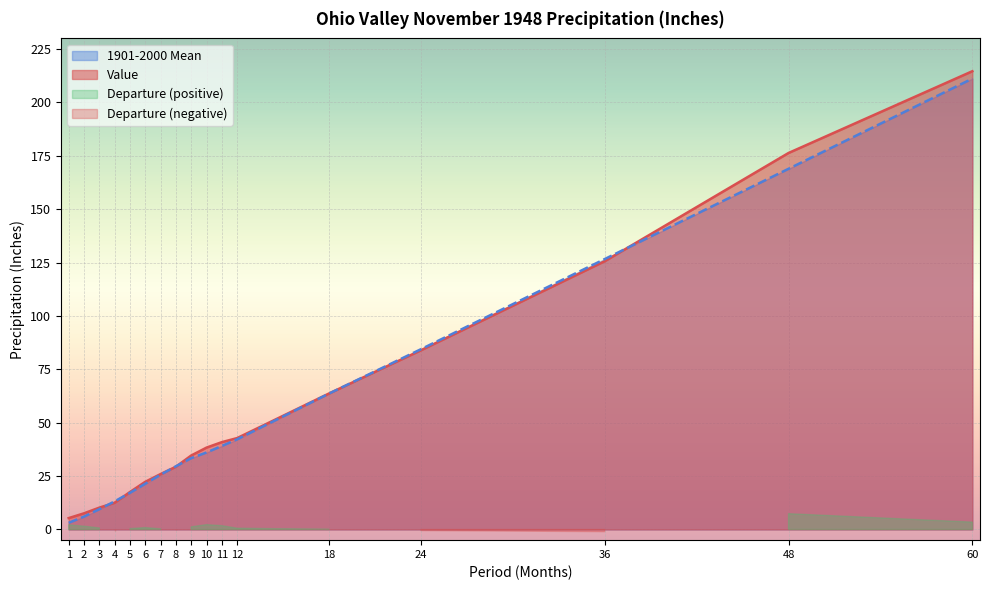

Is the value of 1901-2000 Mean at 48 greater than the value of Value at 18?

Yes